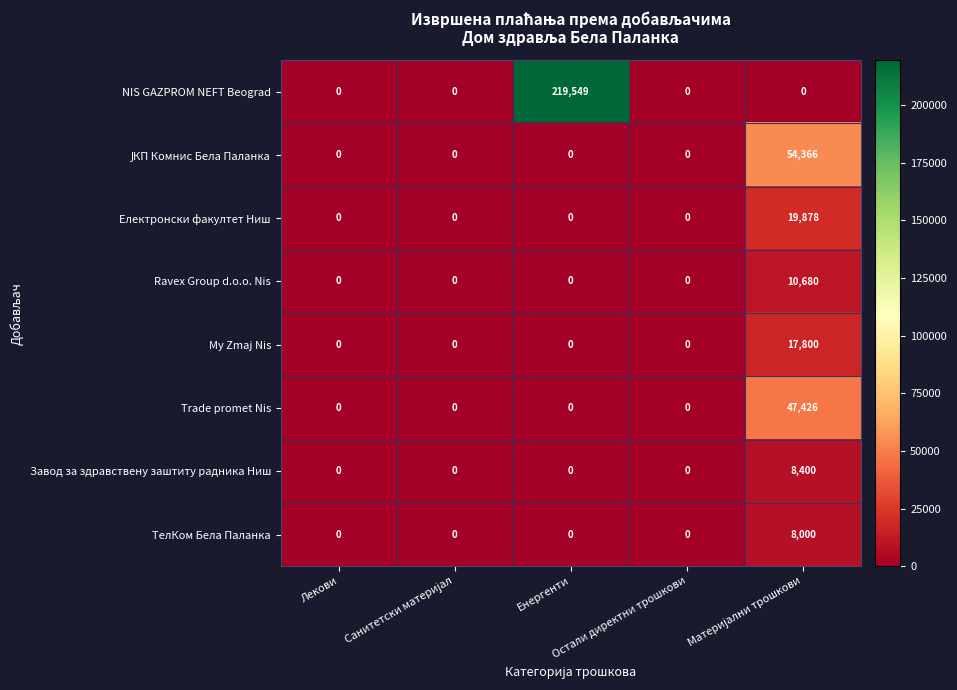

What is the maximum value for Завод за здравствену заштиту радника Ниш?

8400